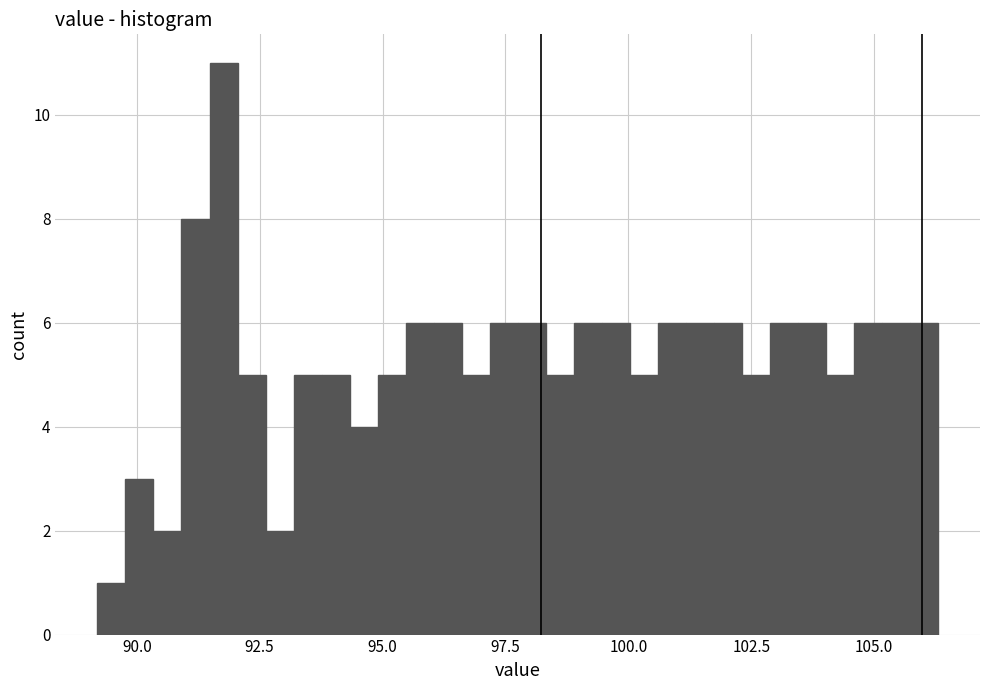

Around what value on the x-axis is the tallest bar? Give the approximate position of its centre, as read against the axis.

92.0